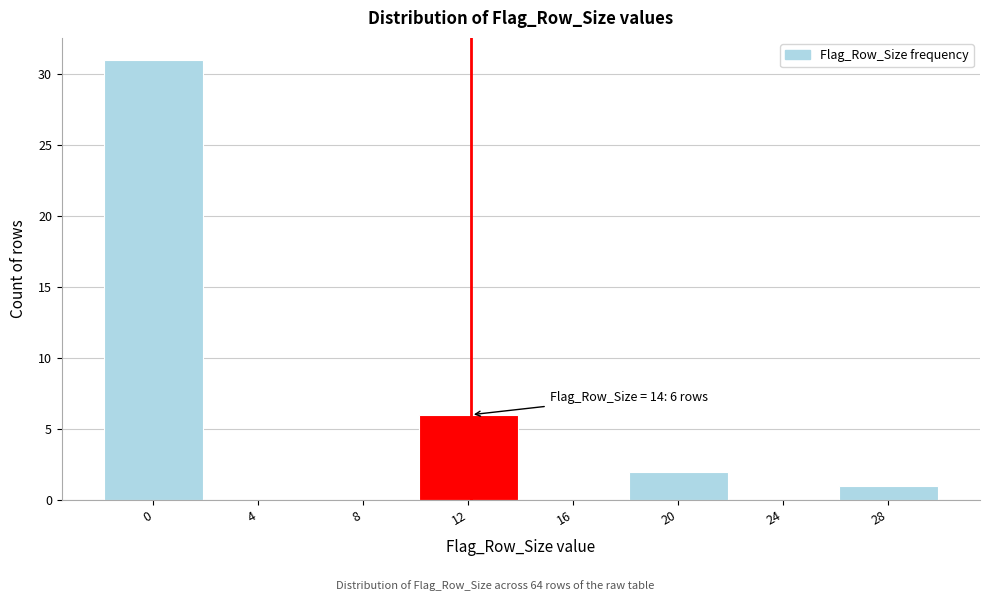

Reading left to right, list all the values displayed in this chart.

0=31	4=0	8=0	12=6	16=0	20=2	24=0	28=1